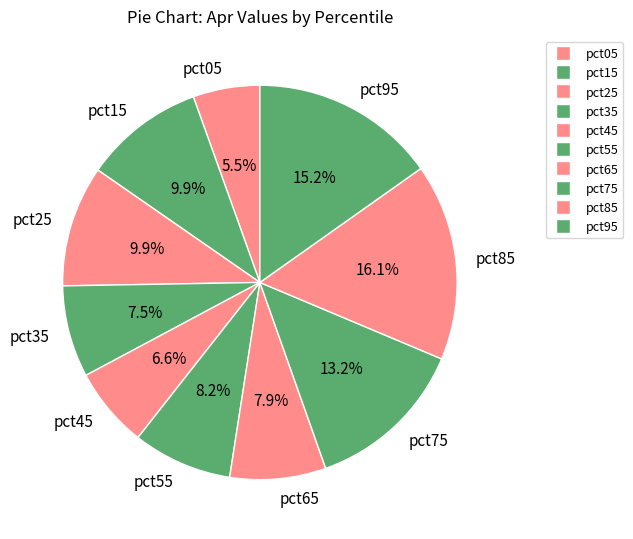

Combined, do pct35 and pct75 account for over 50%?

No